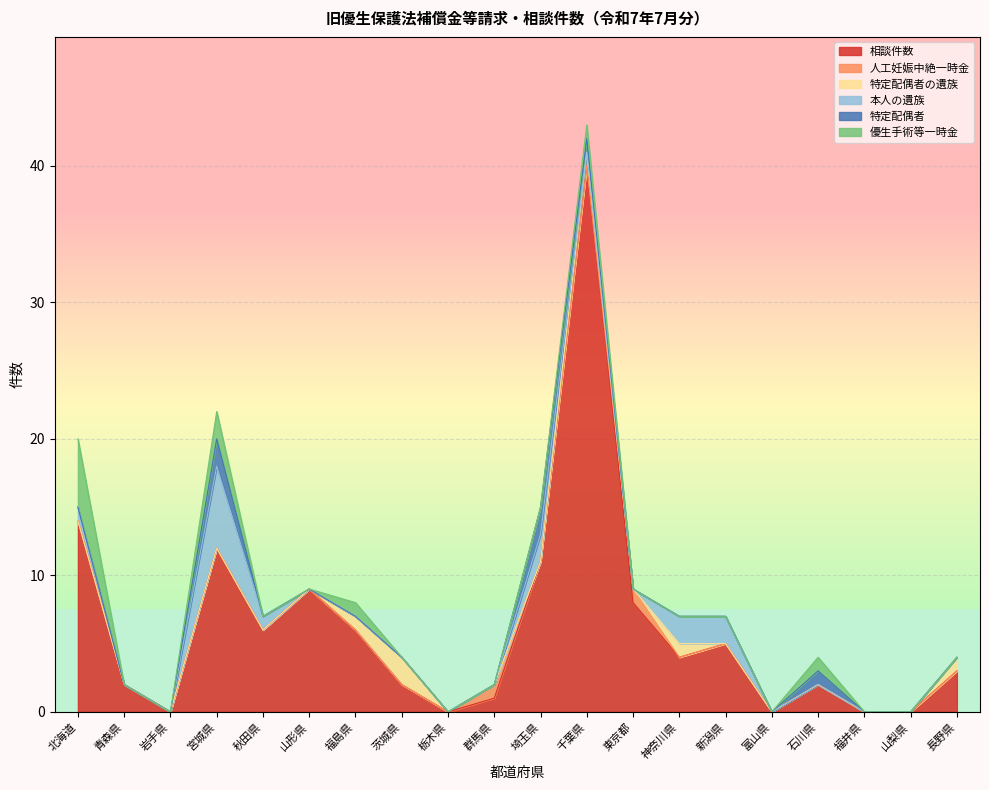

True or false: 相談件数 has a value of 6 at 秋田県.

True